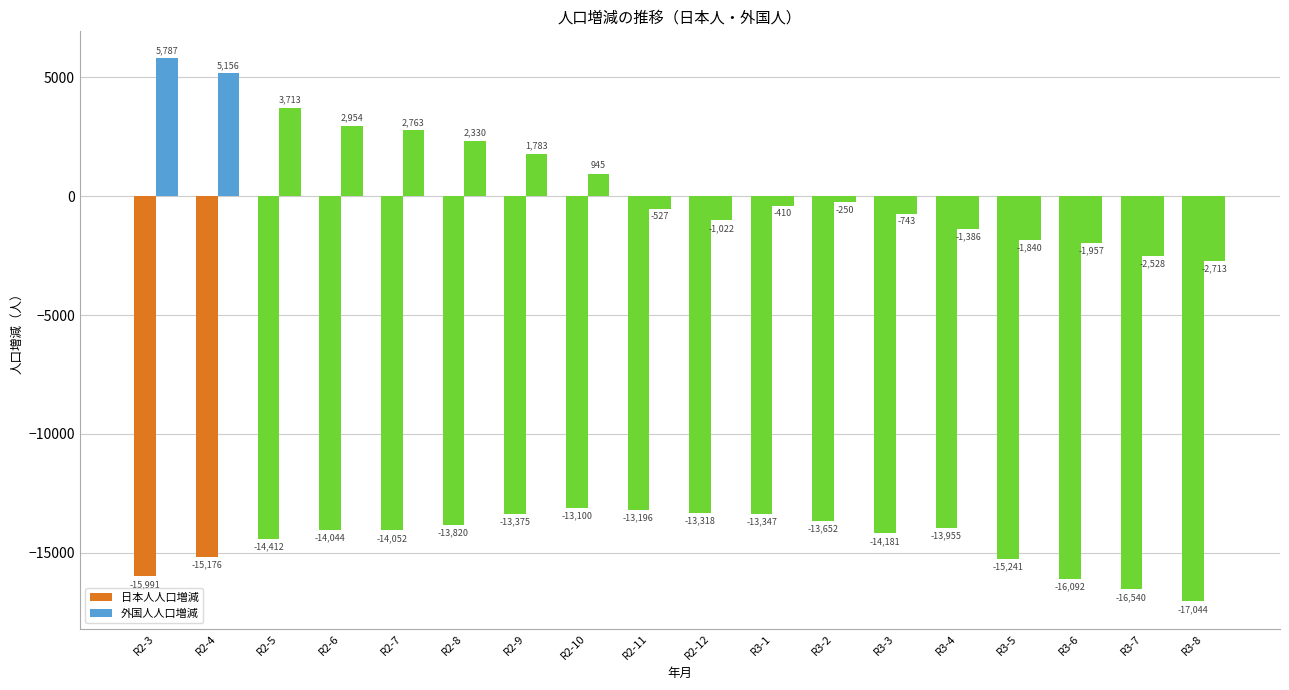

Is it true that 外国人人口増減 equals -410 at R3-1?

True